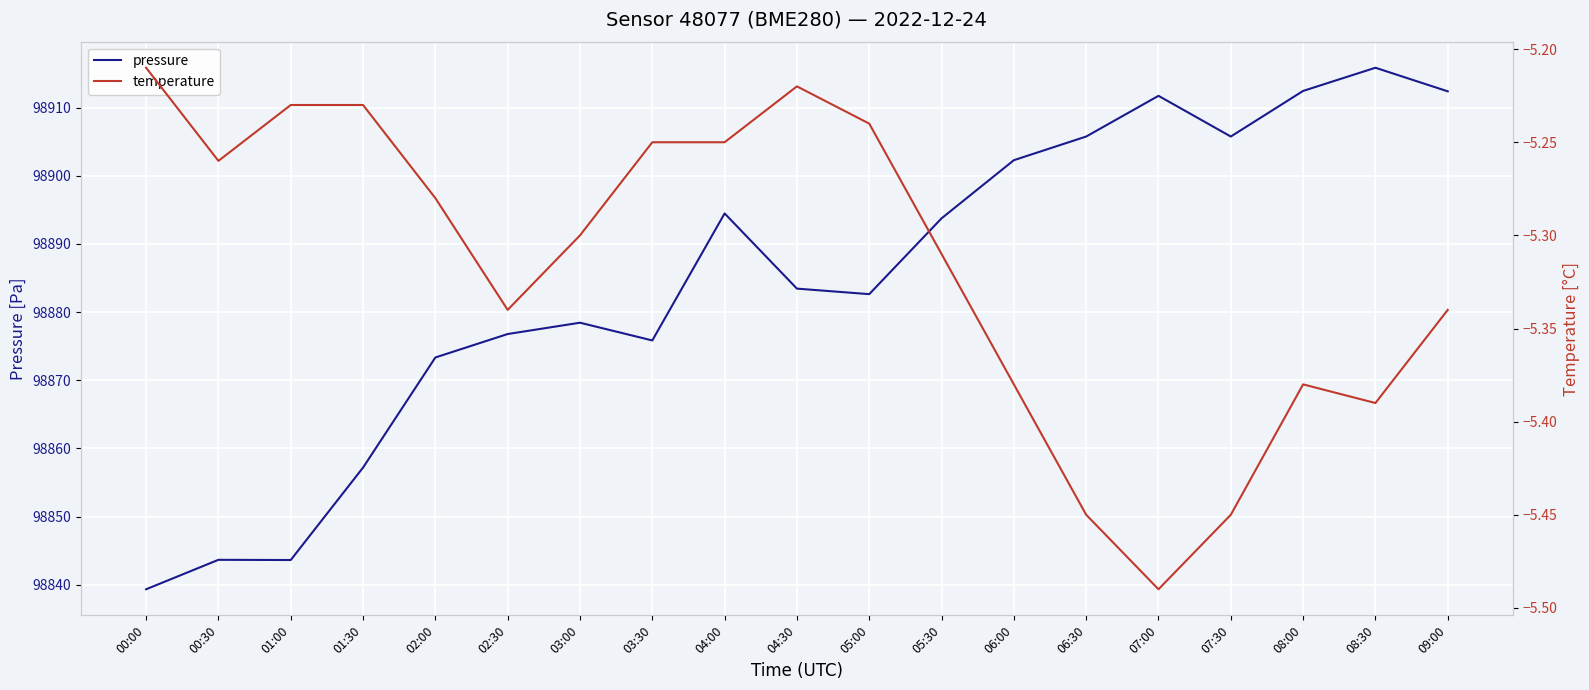

At which category does the chart reach its peak across all series?

08:30